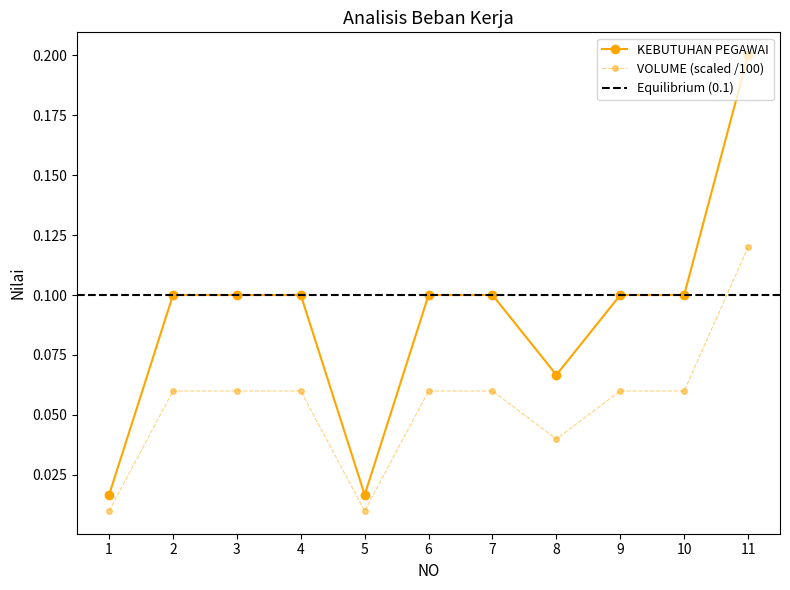

What is the value of the KEBUTUHAN PEGAWAI point at the 2nd from the left?

0.1